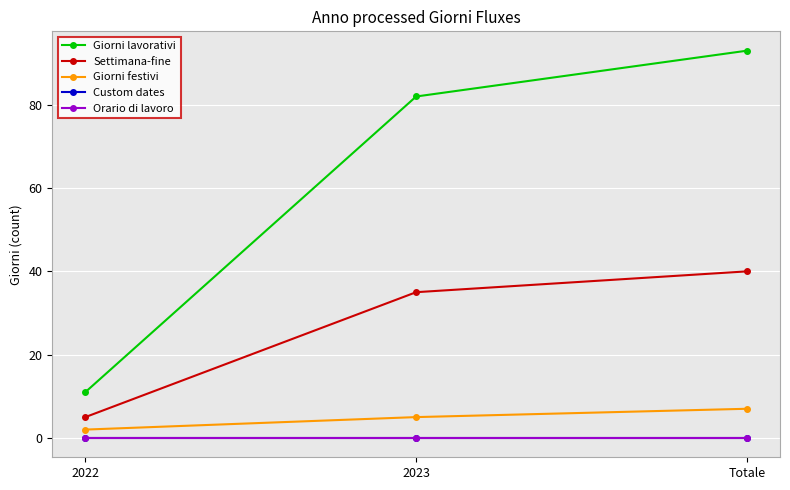

What is the total value across all series at 2022?

18